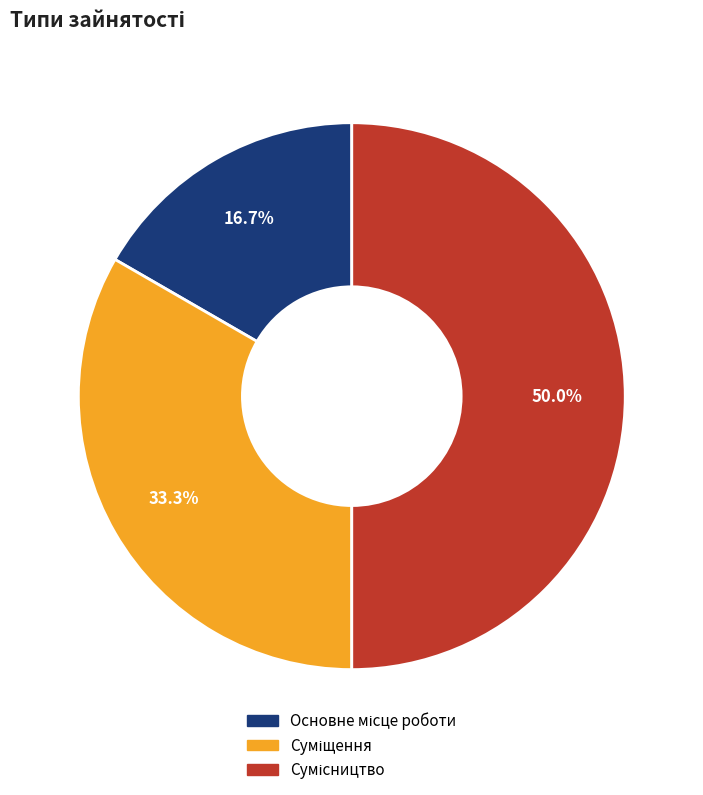

What is the smallest slice in the pie chart?

Основне місце роботи